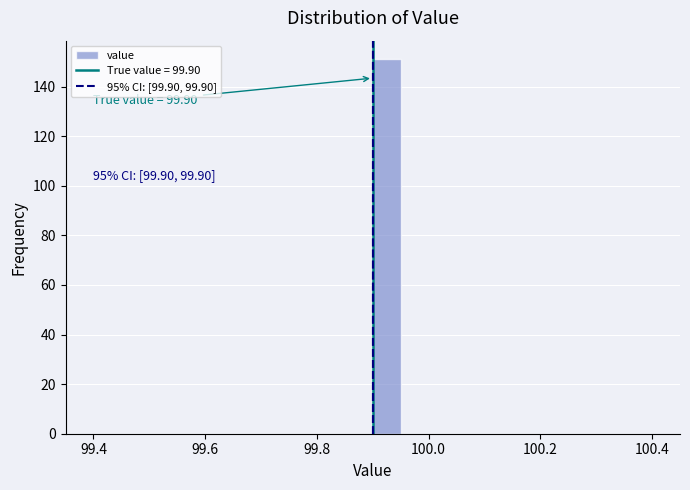

Read against the x-axis, roughly where is the centre of the tallest bar?

99.92